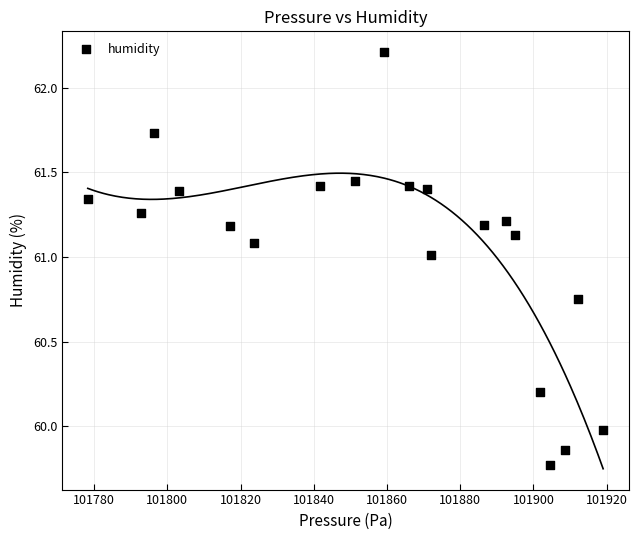

What is the range of X values (max minus min)?

140.8